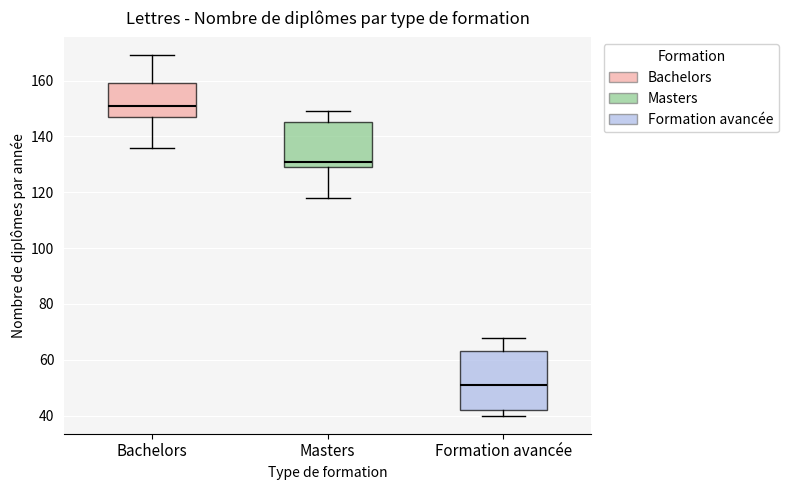

Which box has the highest median line?

Bachelors